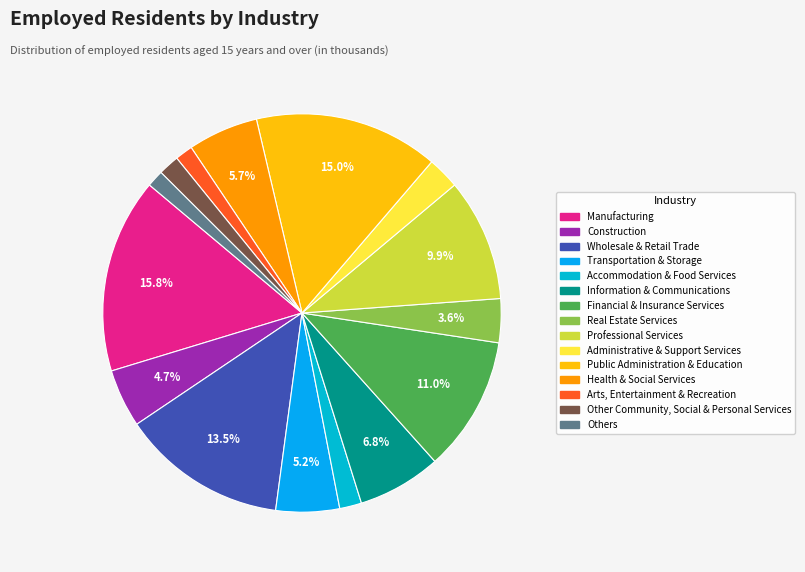

What percentage is the Public Administration & Education slice, to the nearest percent?

15%